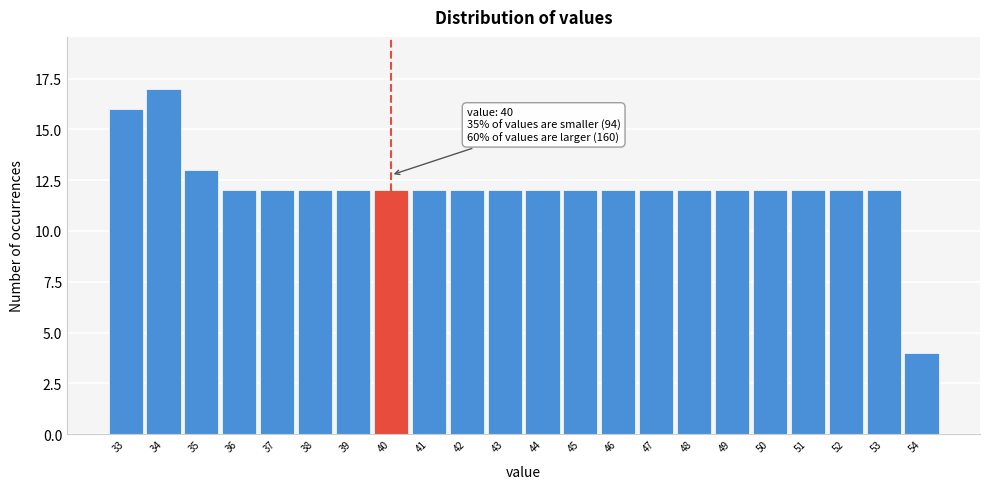

Over which range of the x-axis is the bar tallest?

33.5 to 34.5